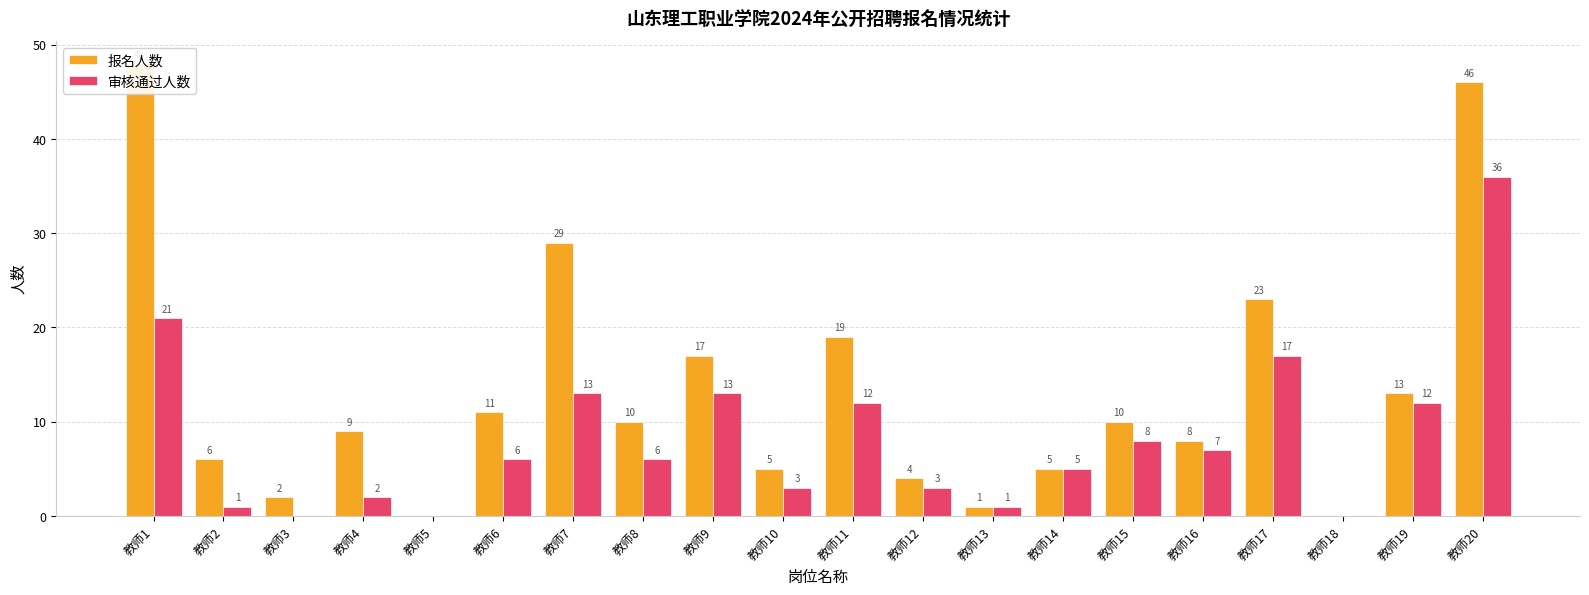

Which series changed the most between 教师6 and 教师20?

报名人数